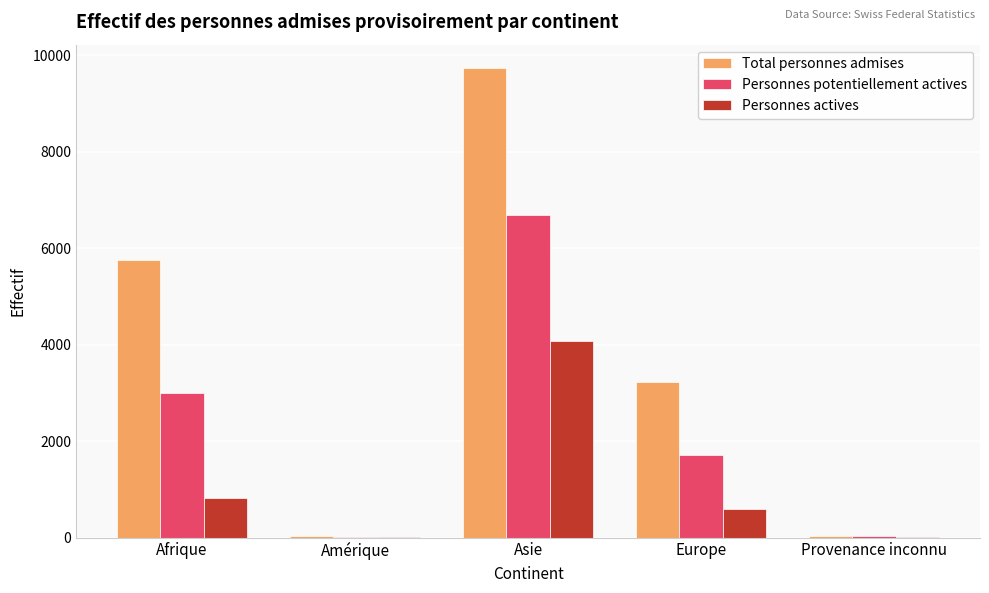

At which category is the sum across all series the highest?

Asie